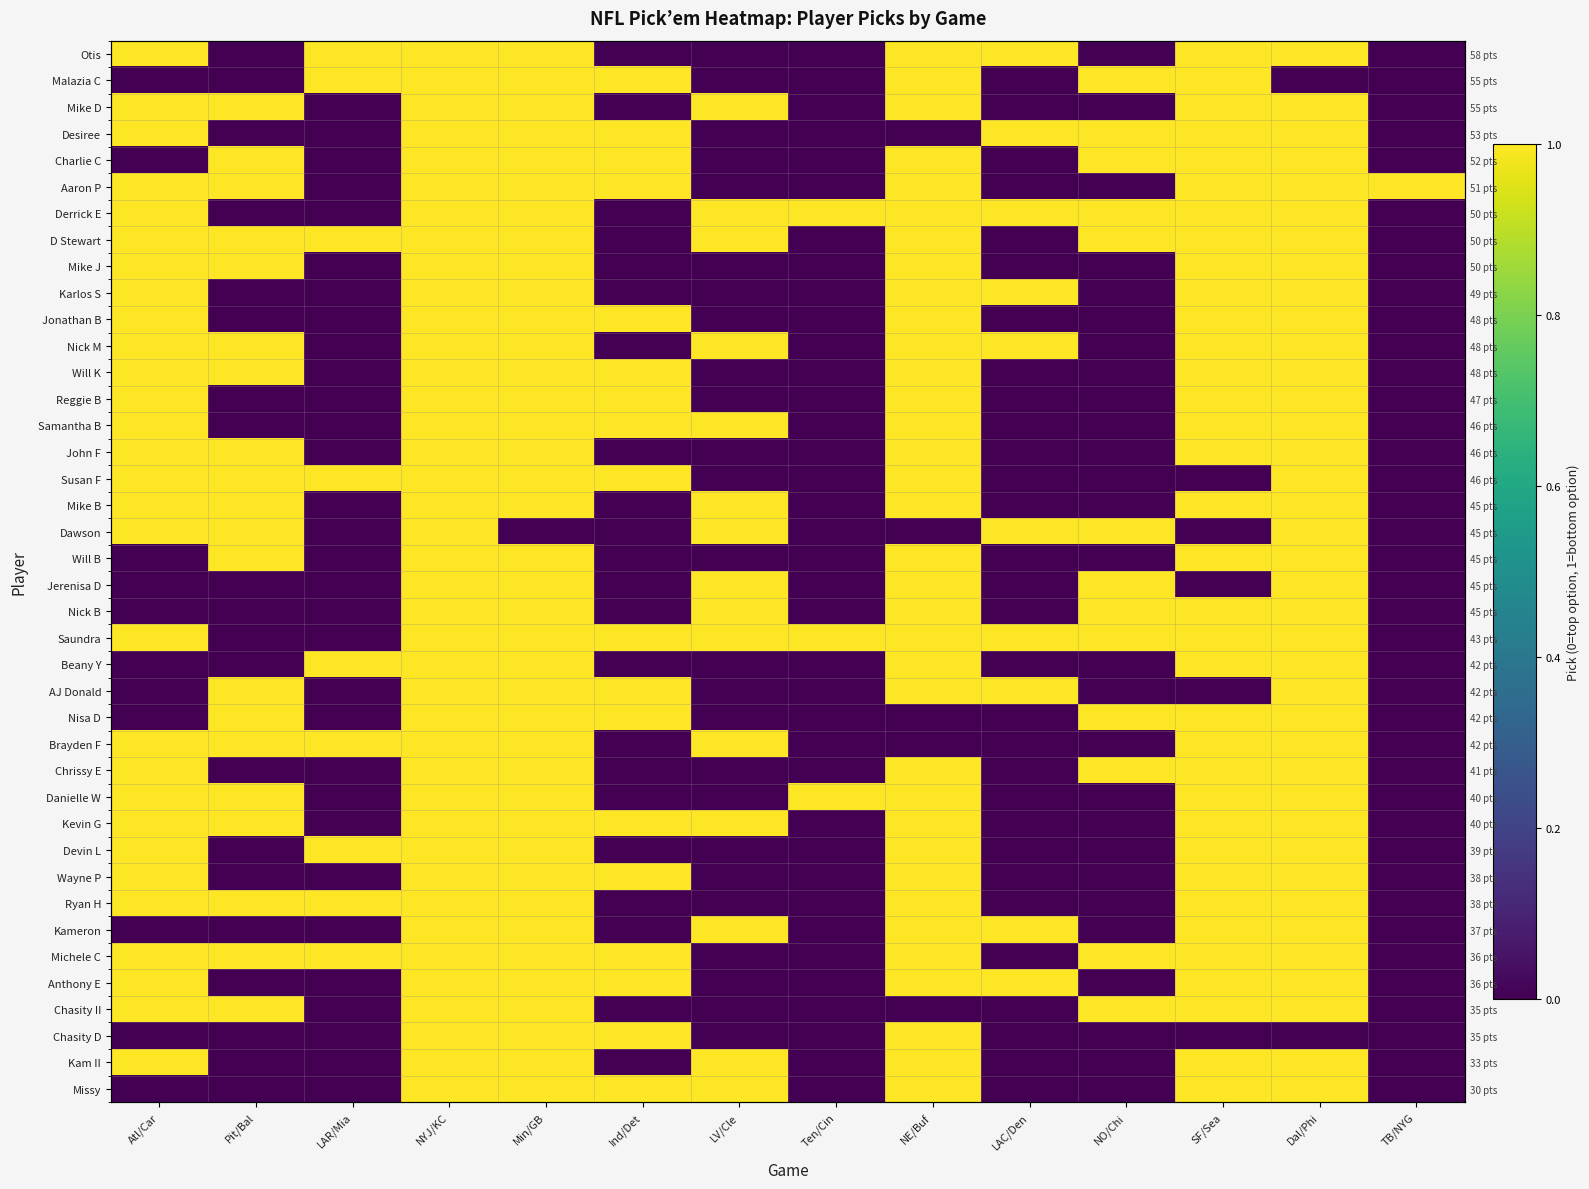

List the labels in order of Dawson value, largest first.

Atl/Car, Pit/Bal, NYJ/KC, LV/Cle, LAC/Den, NO/Chi, Dal/Phi, LAR/Mia, Min/GB, Ind/Det, Ten/Cin, NE/Buf, SF/Sea, TB/NYG